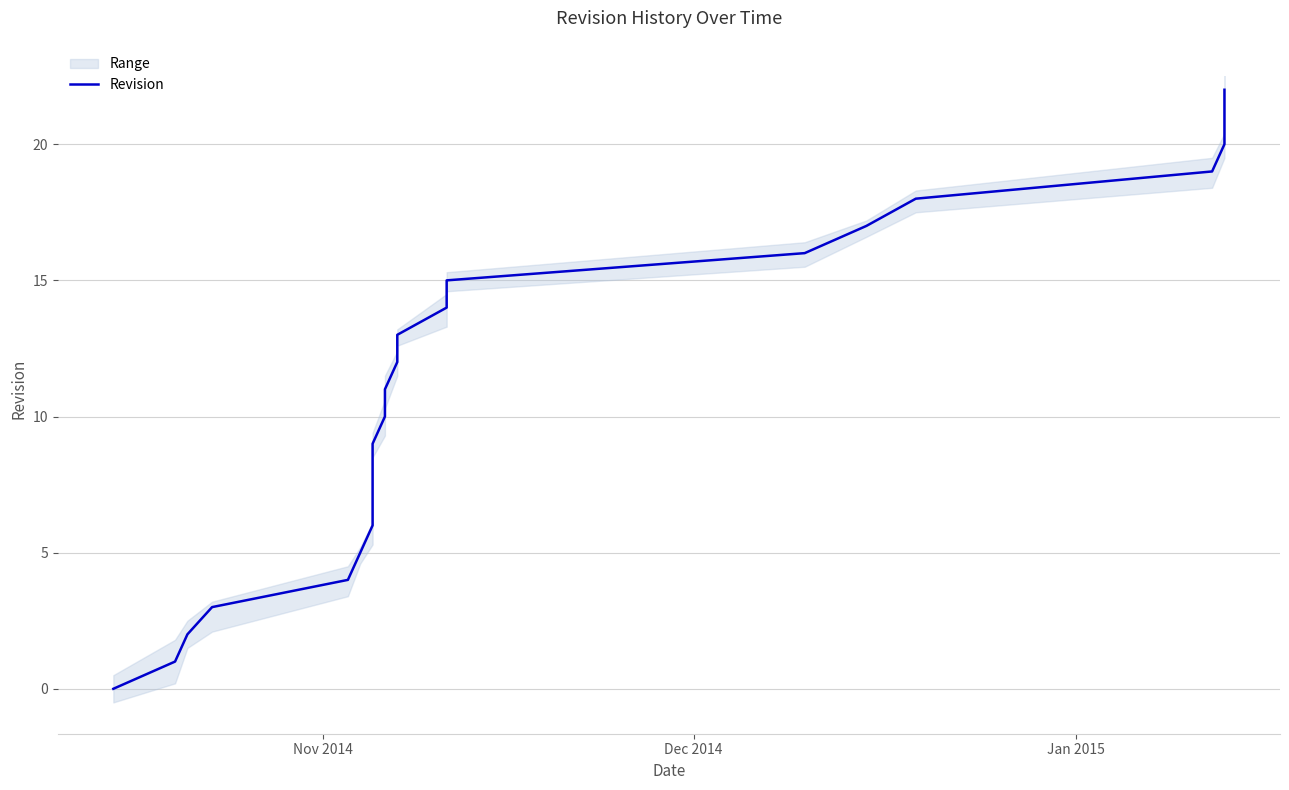

The value at 19 is 12. True or false?

False